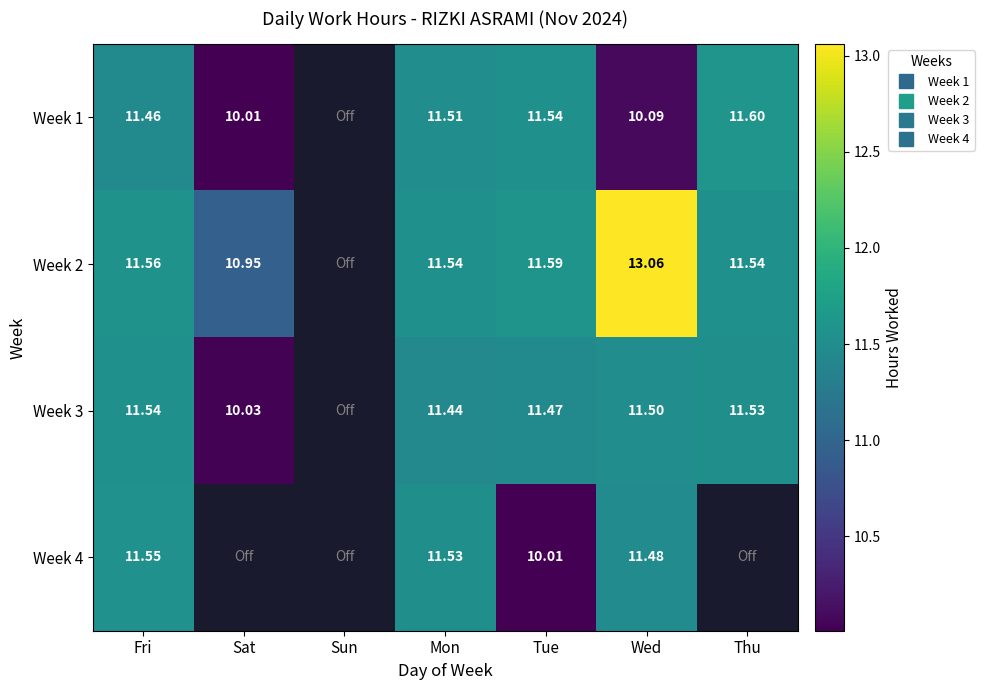

What is the minimum value shown in the chart?

10.0